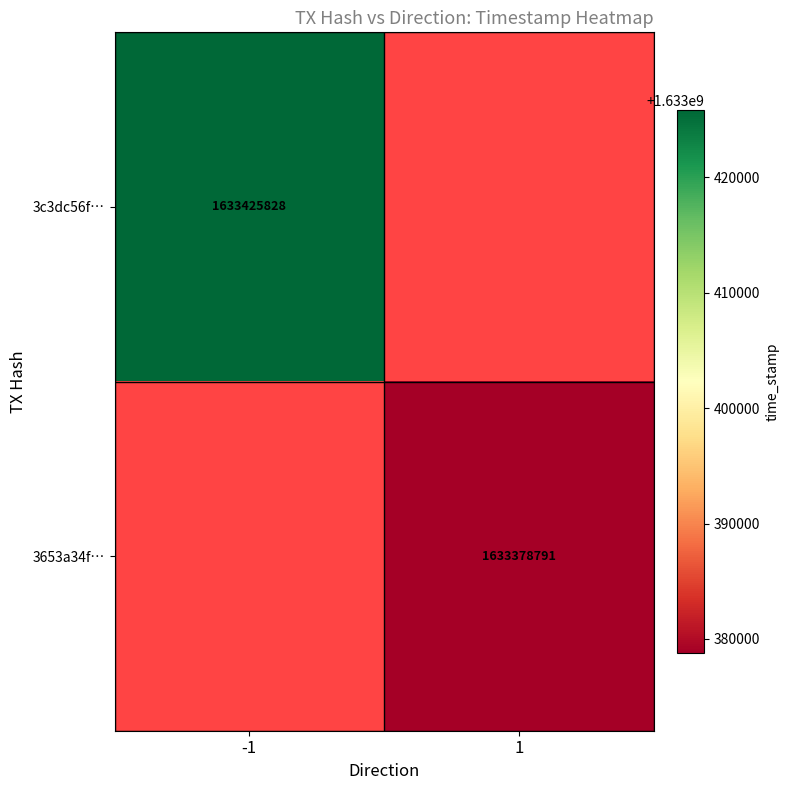

The 3653a34f… series shows 2761962694 at 1. True or false?

False